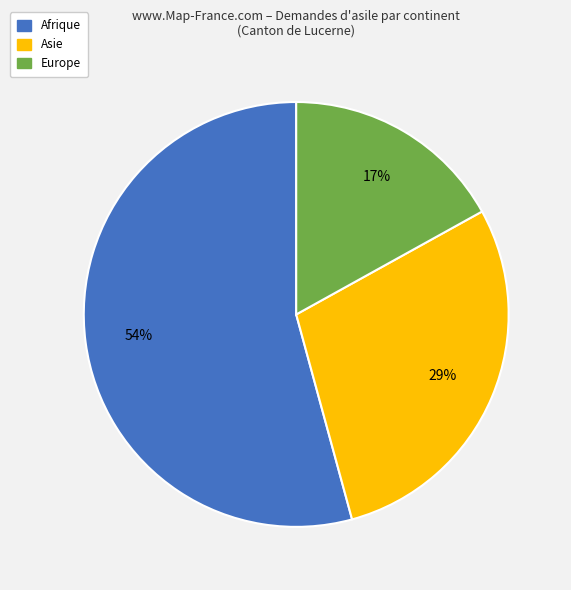

To the nearest percent, what is the difference between the largest and smallest slice percentages?

37%